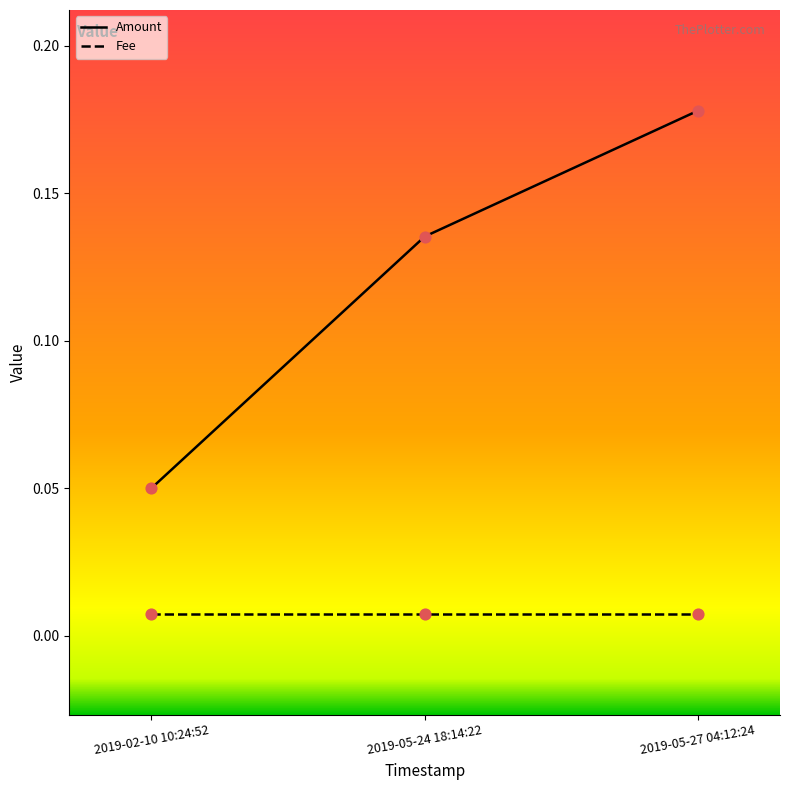

Is the value of Fee at 2019-05-24 18:14:22 greater than the value of Amount at 2019-05-27 04:12:24?

No